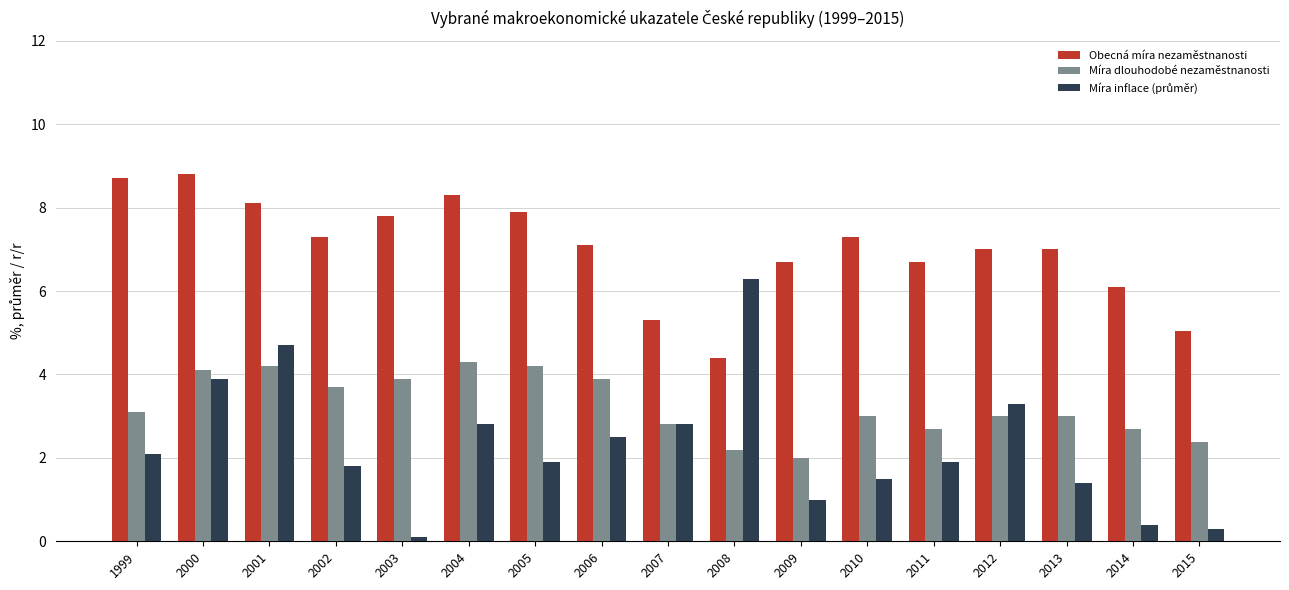

Which label corresponds to the smallest value in the chart?

2003